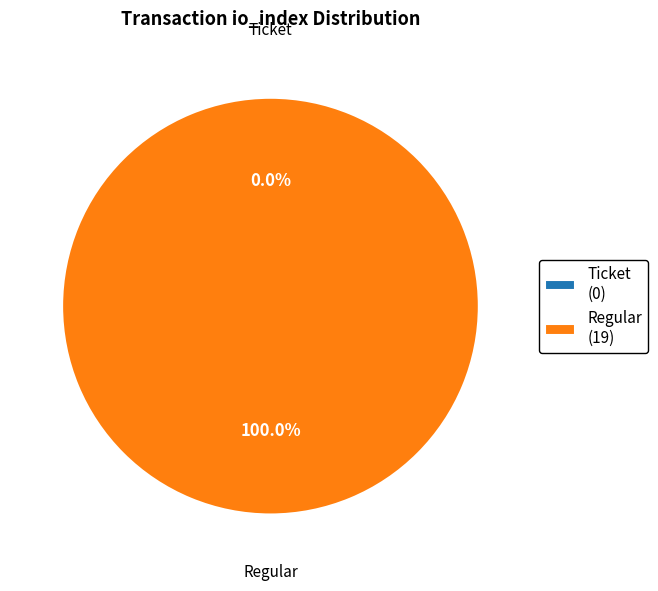

Does Regular represent more than half of the total?

Yes